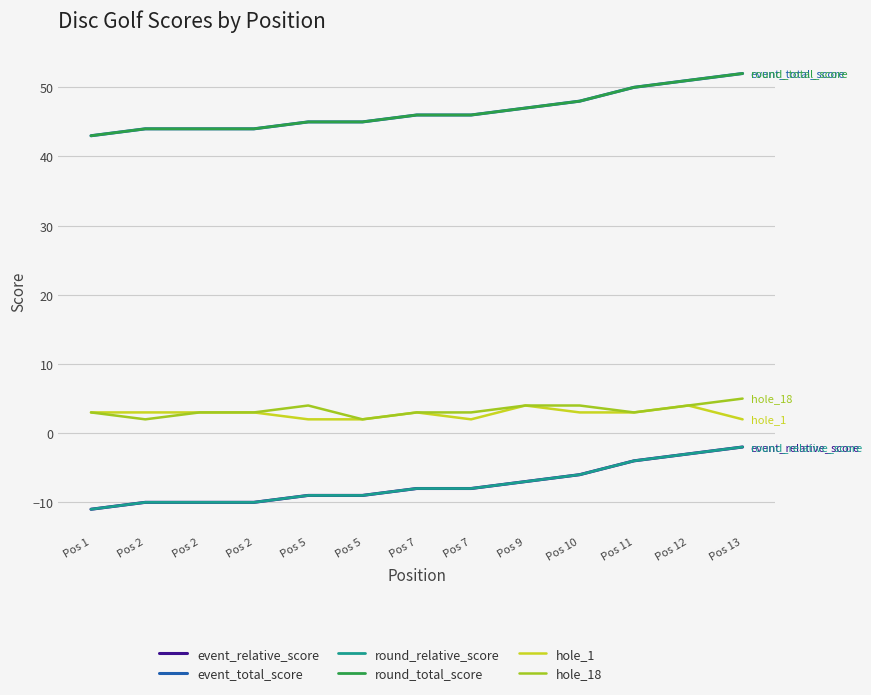

Which label corresponds to the smallest value in the chart?

Pos 1